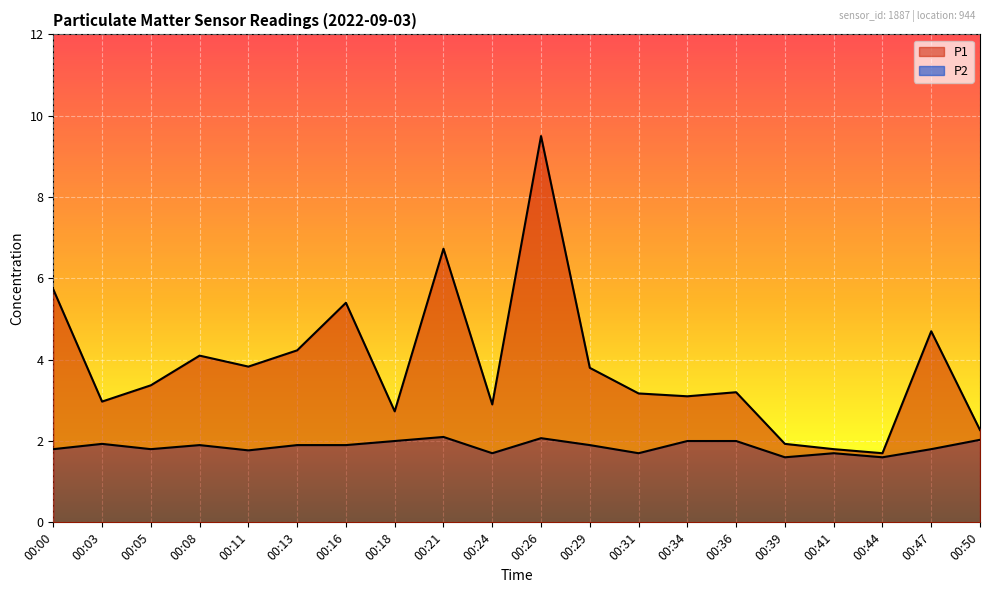

Where is the first local maximum for P2?

00:03